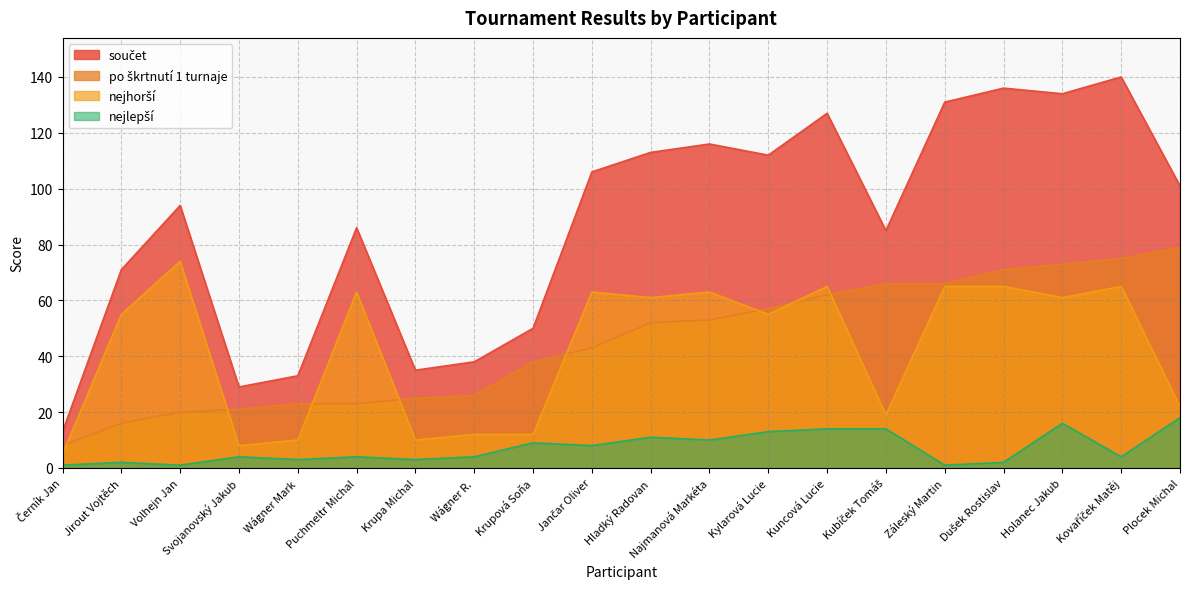

What are all the series names shown in the legend?

součet, po škrtnutí 1 turnaje, nejhorší, nejlepší